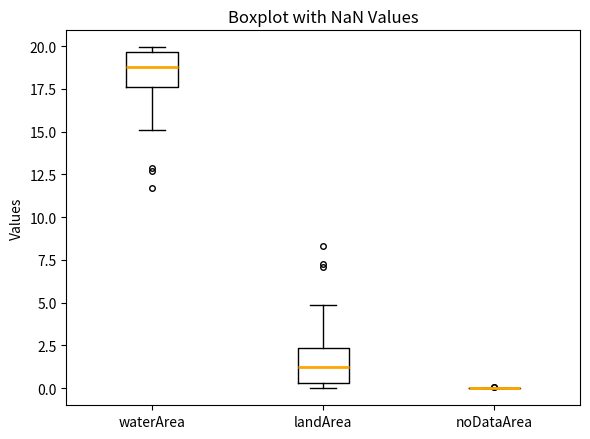

Reading left to right, transcribe this box plot: for each box, give where its median line is, the range the box spans, and where its two whiskers end, as read against the y-axis. The values are not printed on the chart, so give them approximately, as read against the axis.

waterArea: median 19.0, box 17.5 to 19.5, whiskers 15.0 to 20.0
landArea: median 1.0, box 0.5 to 2.5, whiskers 0.0 to 5.0
noDataArea: box collapsed to a line at 0.0, whiskers 0.0 to 0.0